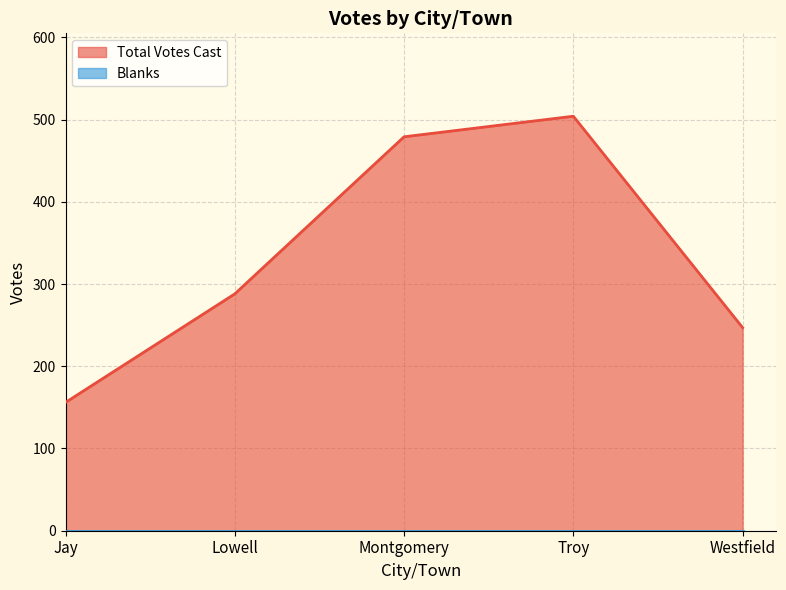

How many data points are less than 288?

2